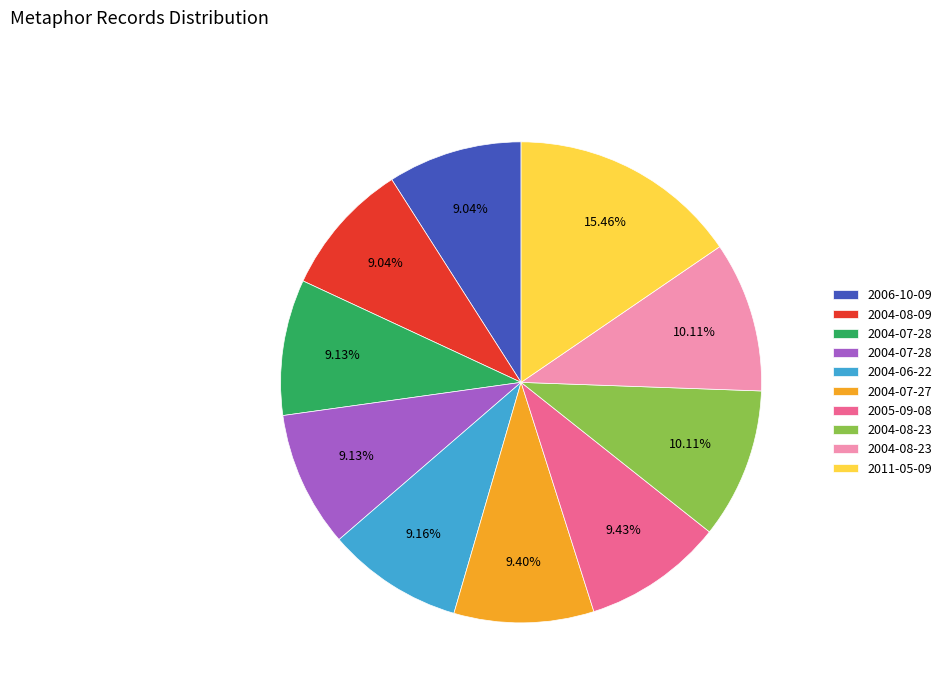

Is there a majority slice in this chart?

No